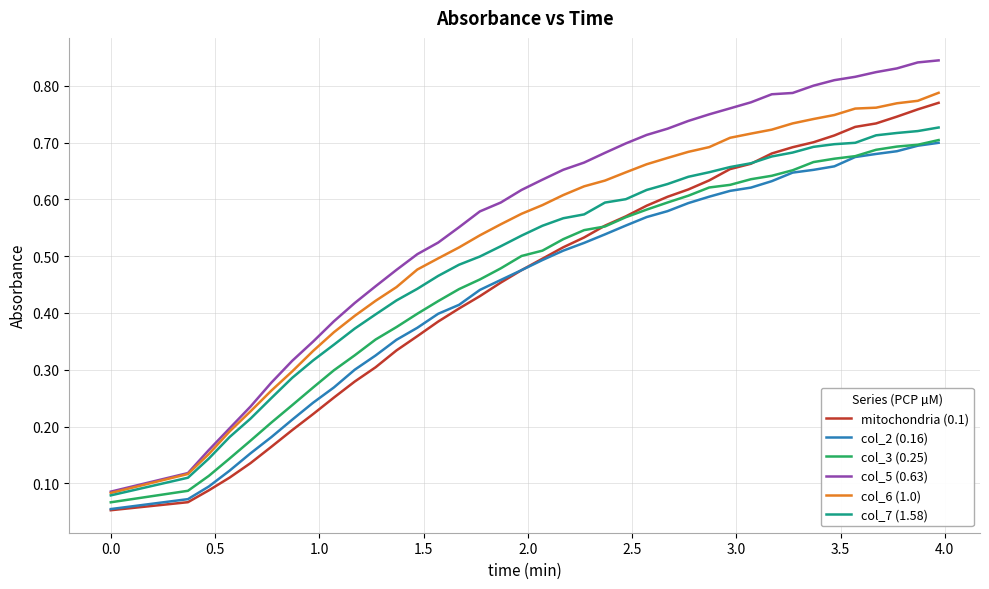

Which series has the largest total across all categories?

col_5 (0.63)